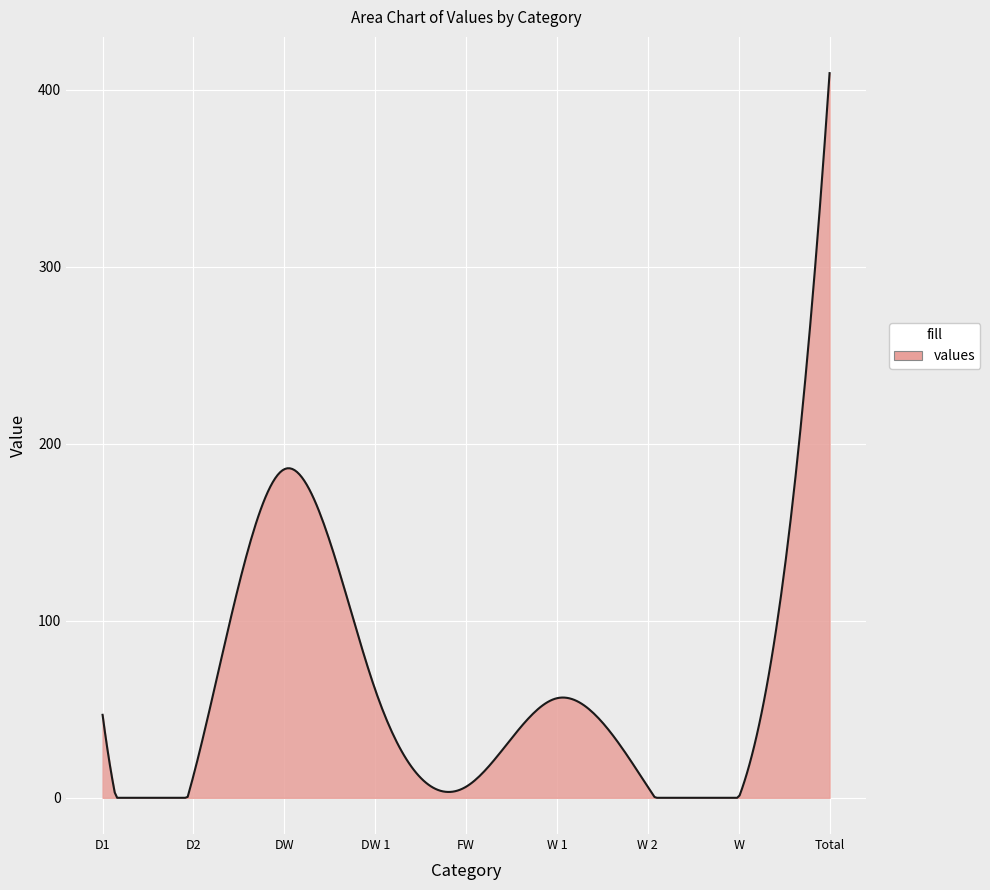

What is the difference between the maximum and minimum values?

409.4